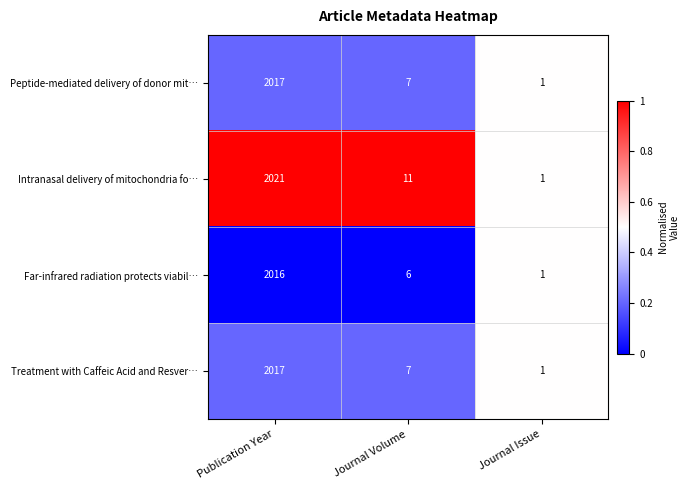

Which category has the highest value across all series?

Publication Year